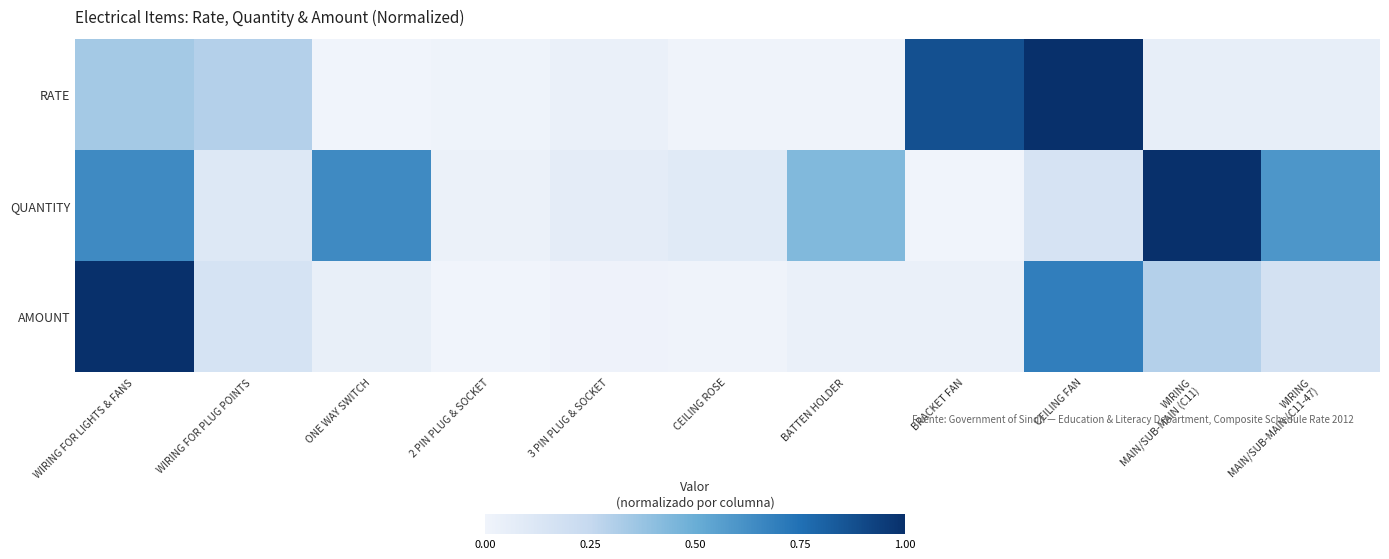

What is the spread (max minus min) of values at CEILING FAN?

0.8